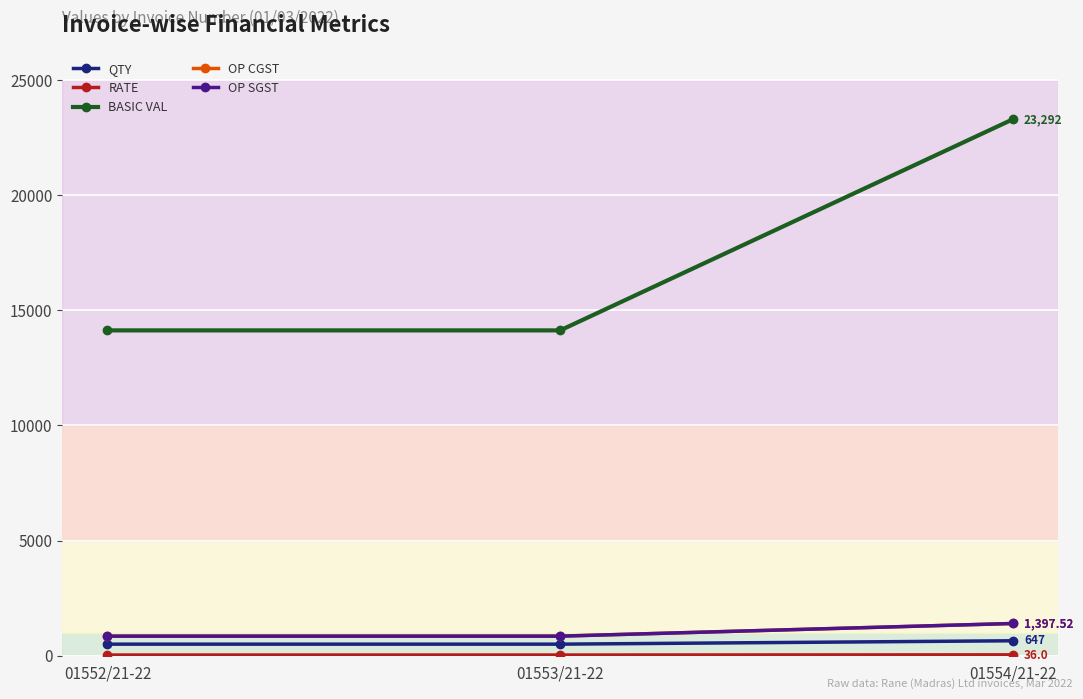

Which series has the widest spread of values?

BASIC VAL